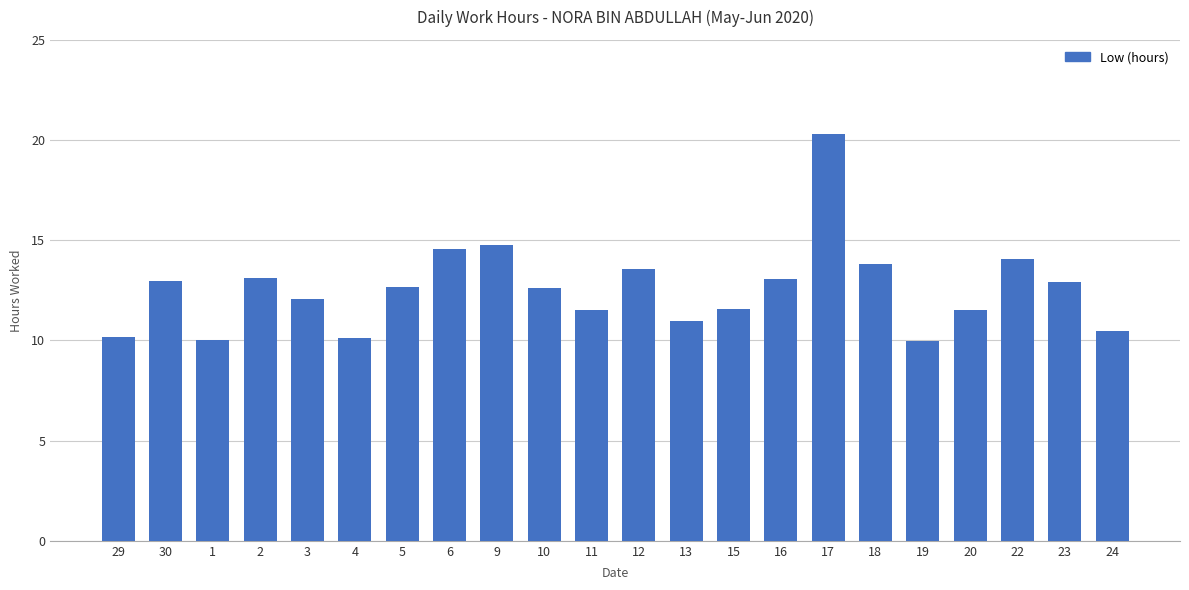

True or false: the data shows 13.8 at 18.

True